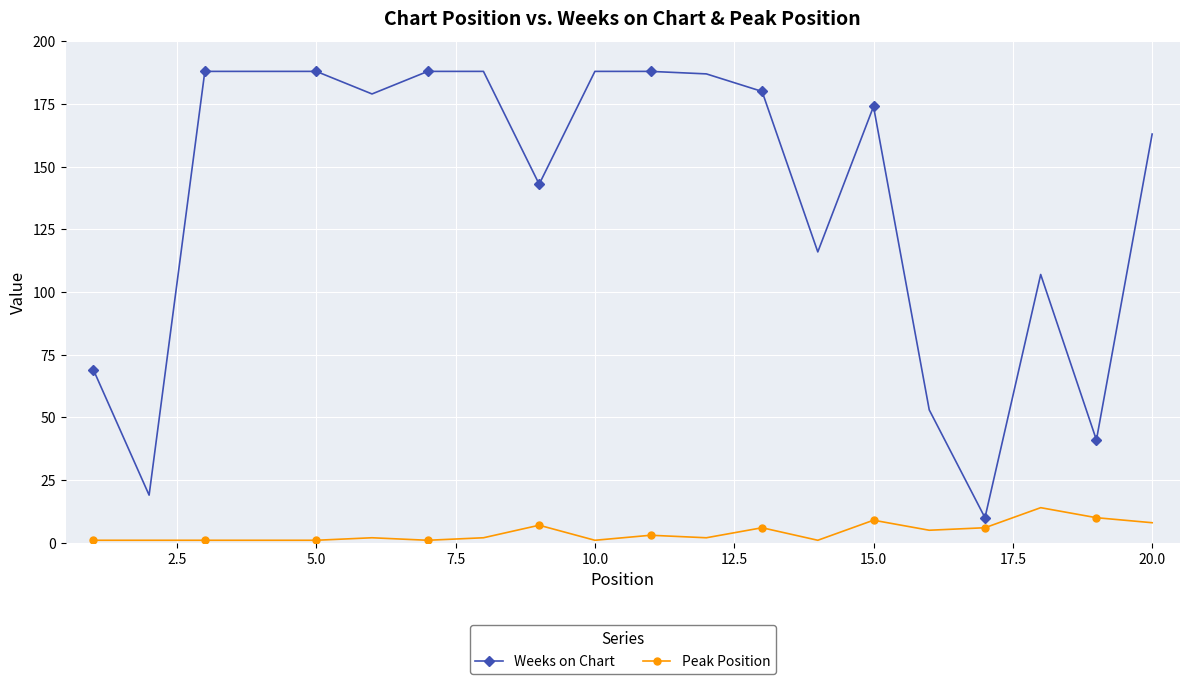

What is the average value of the Peak Position series?

4